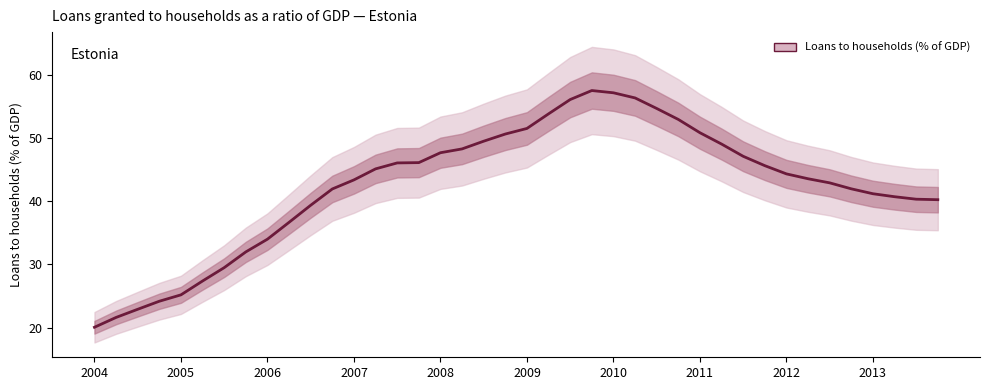

Which label corresponds to the smallest value in the chart?

2004